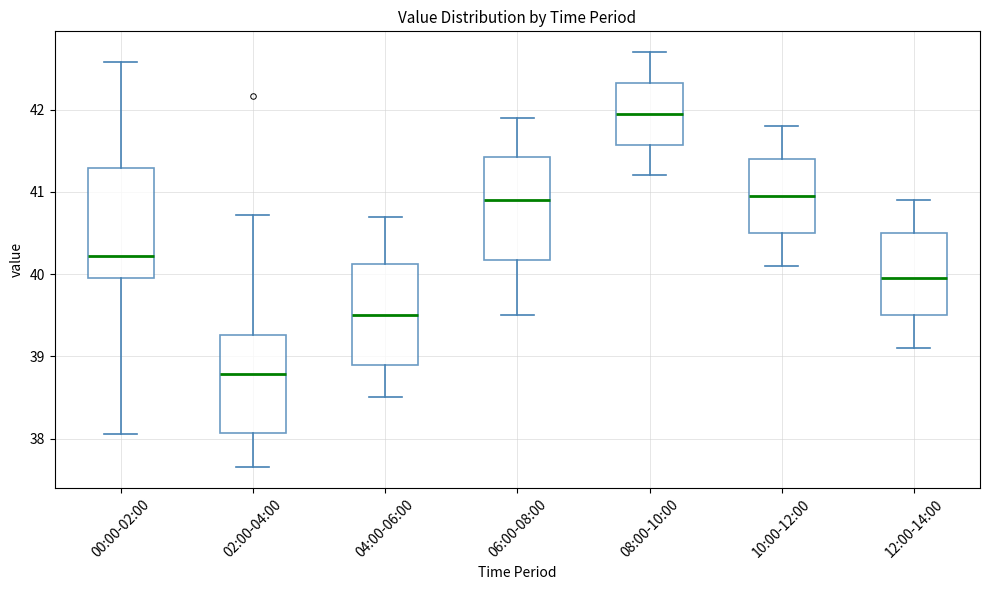

Where is the lower edge of the box for 06:00-08:00 on the y-axis? The values are not printed on the chart, so give them approximately, as read against the axis.

40.2